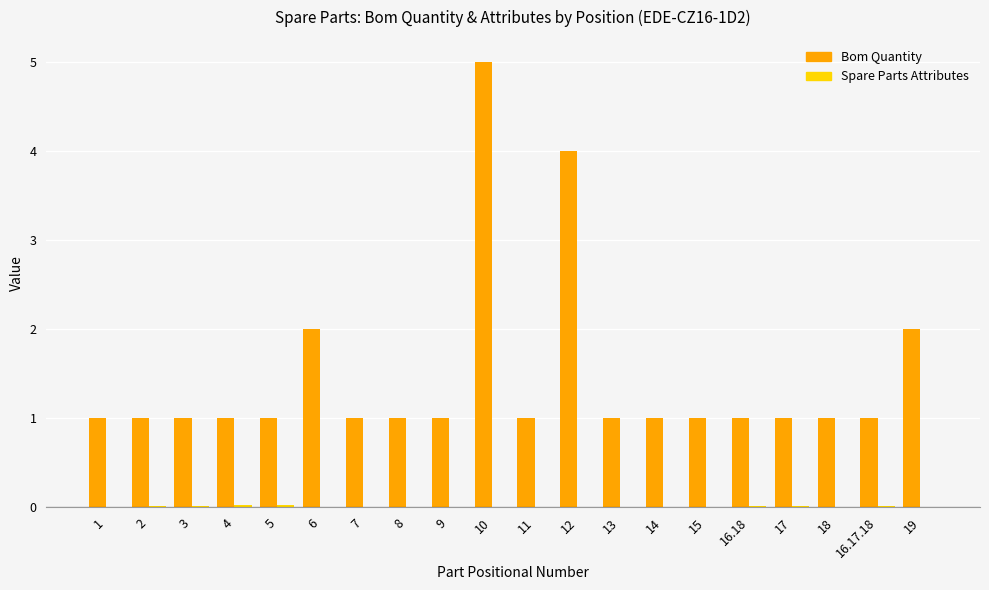

Count the number of data series in this chart.

2